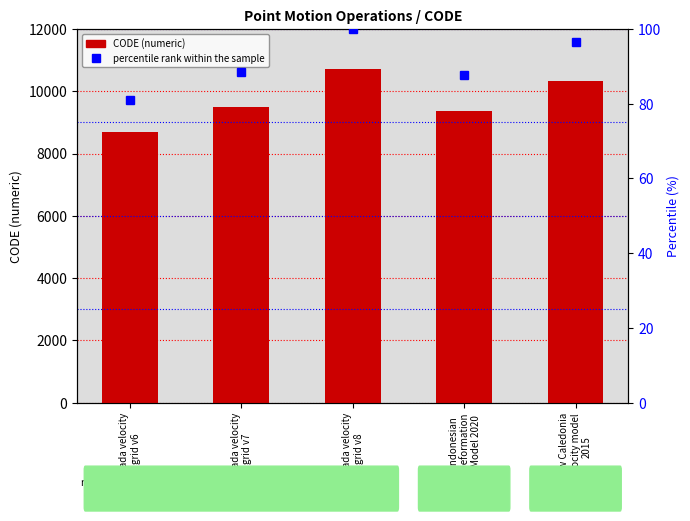

Which series changed the most between Canada velocity
grid v7 and Canada velocity
grid v8?

CODE